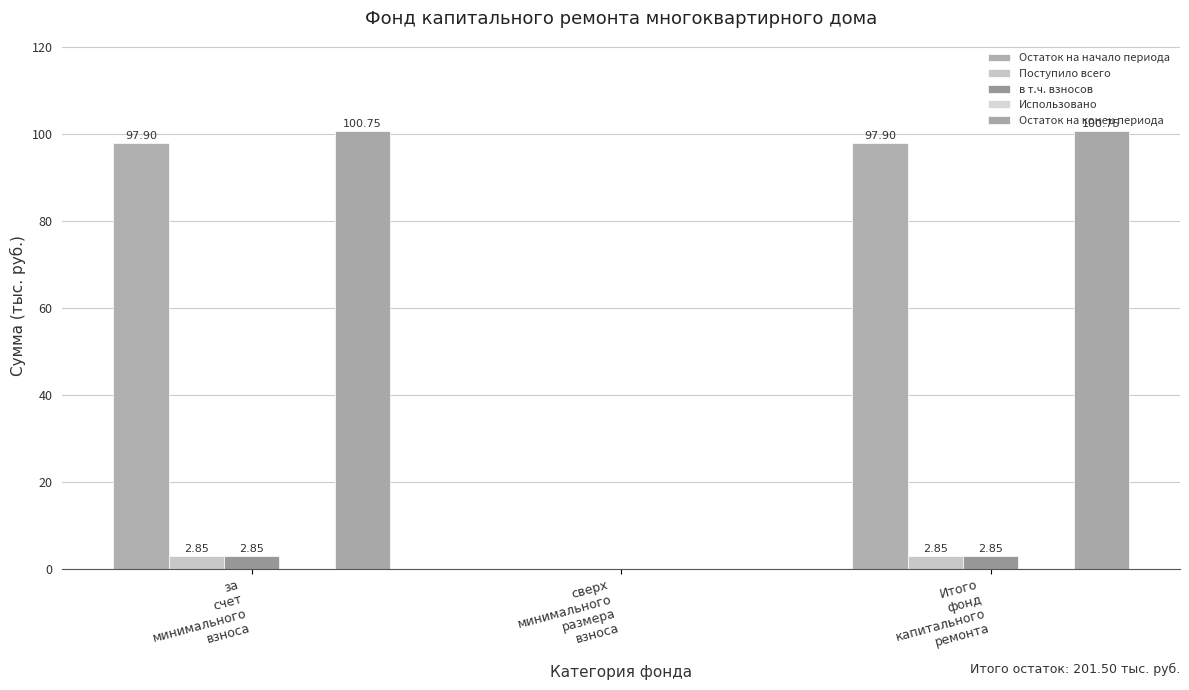

At which label is в т.ч. взносов closest to 1?

сверх
минимального
размера
взноса